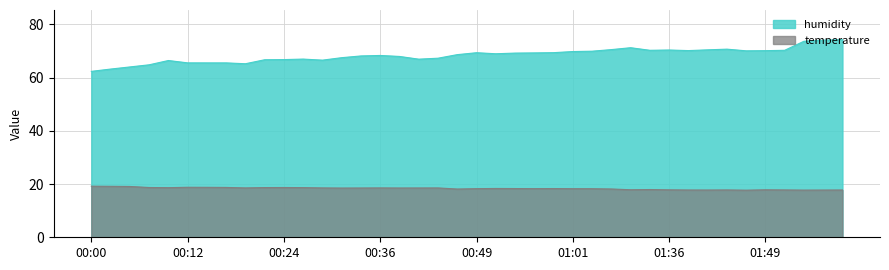

Does the chart display data point markers on the line(s)?

No